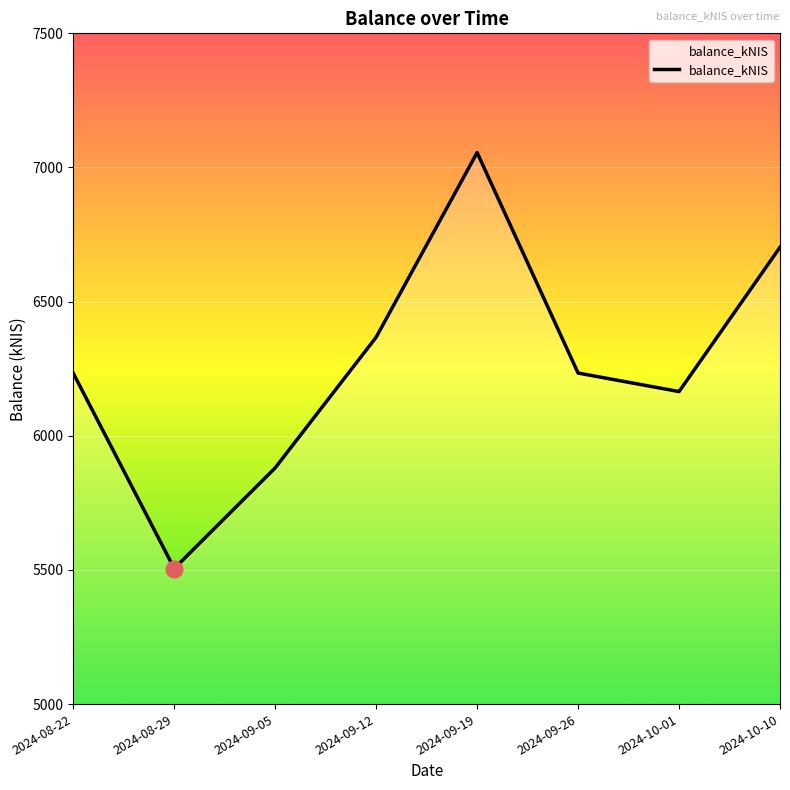

What is the average value?

6267.9